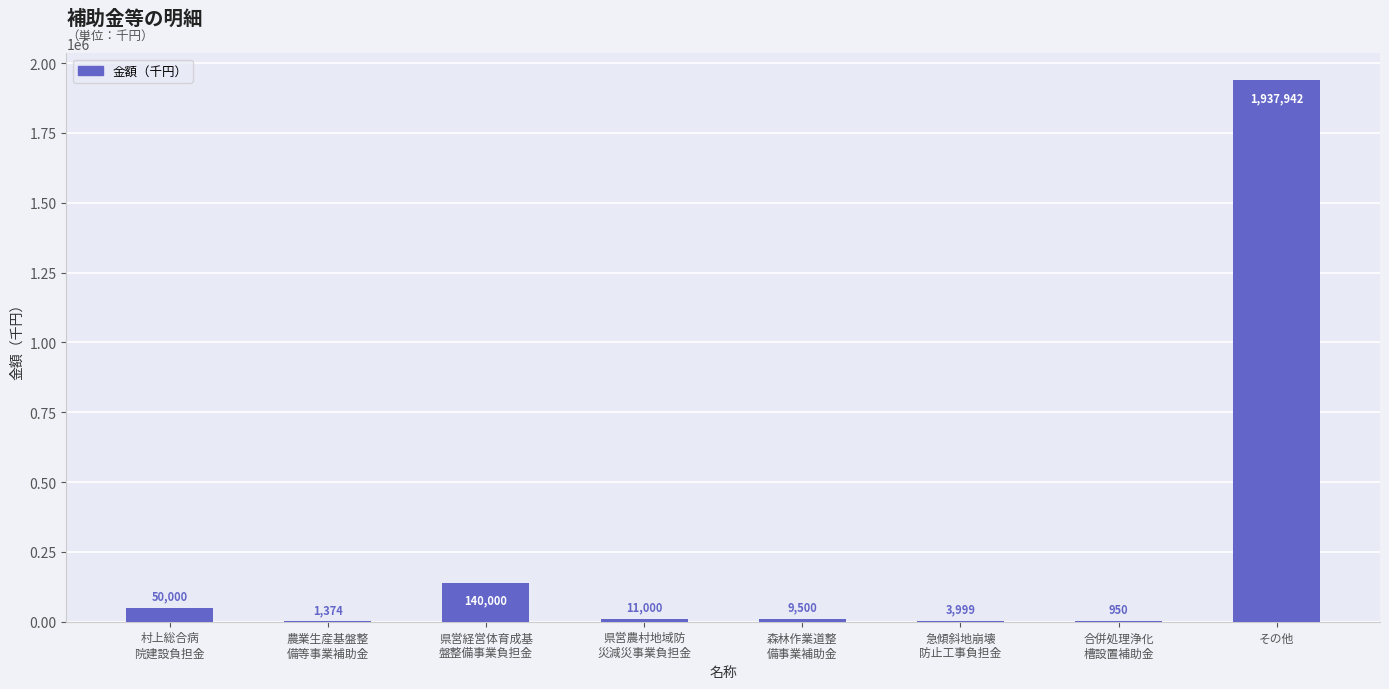

Which label corresponds to the largest value in the chart?

その他